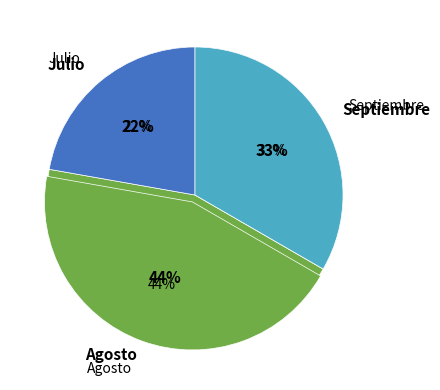

True or false: Septiembre accounts for 13% of the total.

False